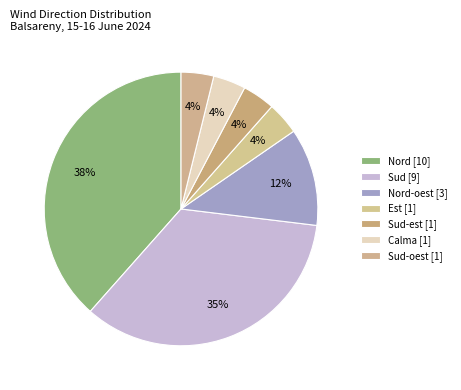

What is the smallest slice in the pie chart?

Est